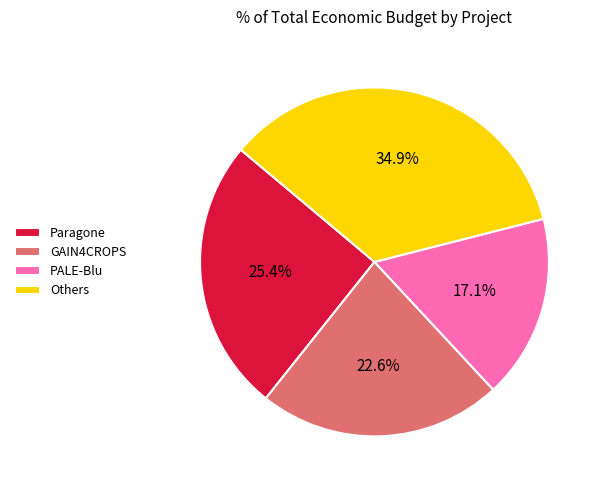

Which category has the smallest portion of the pie?

PALE-Blu